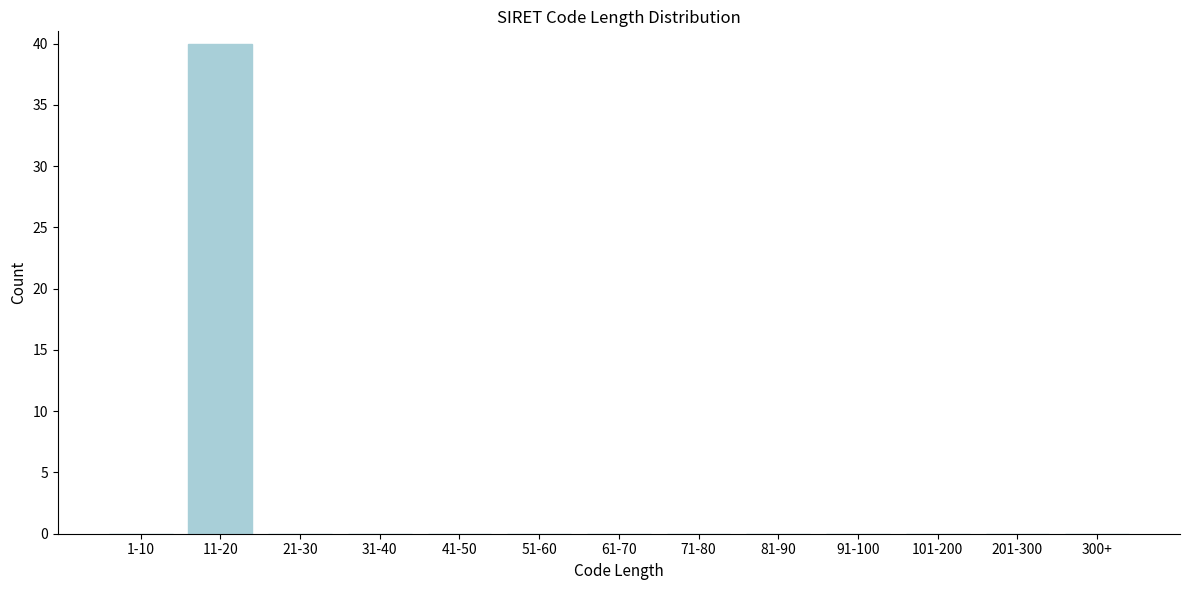

Reading left to right, extract all data points from this chart.

1-10=0	11-20=40	21-30=0	31-40=0	41-50=0	51-60=0	61-70=0	71-80=0	81-90=0	91-100=0	101-200=0	201-300=0	300+=0